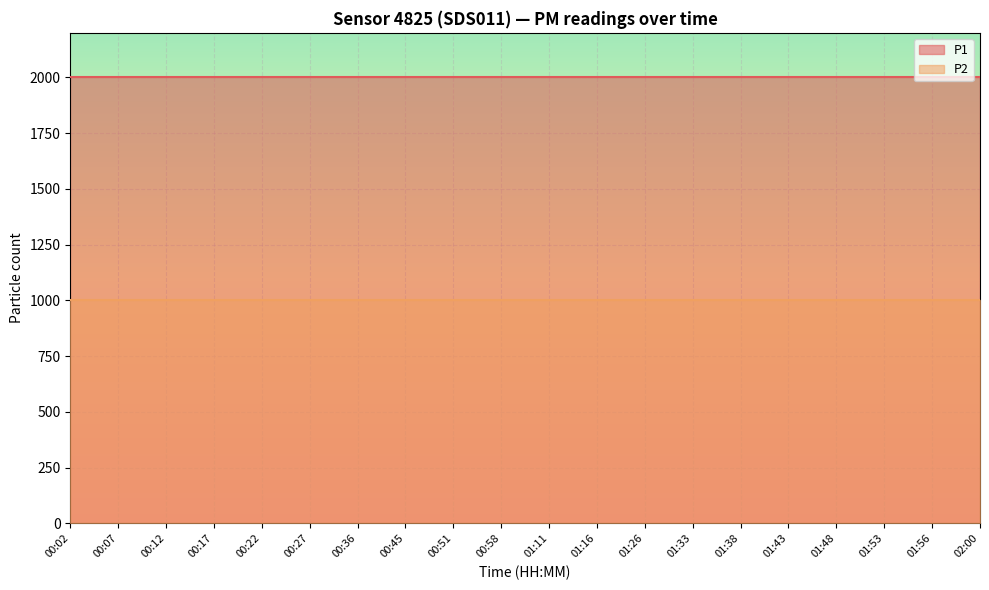

True or false: P2 and P1 intersect in this chart.

False